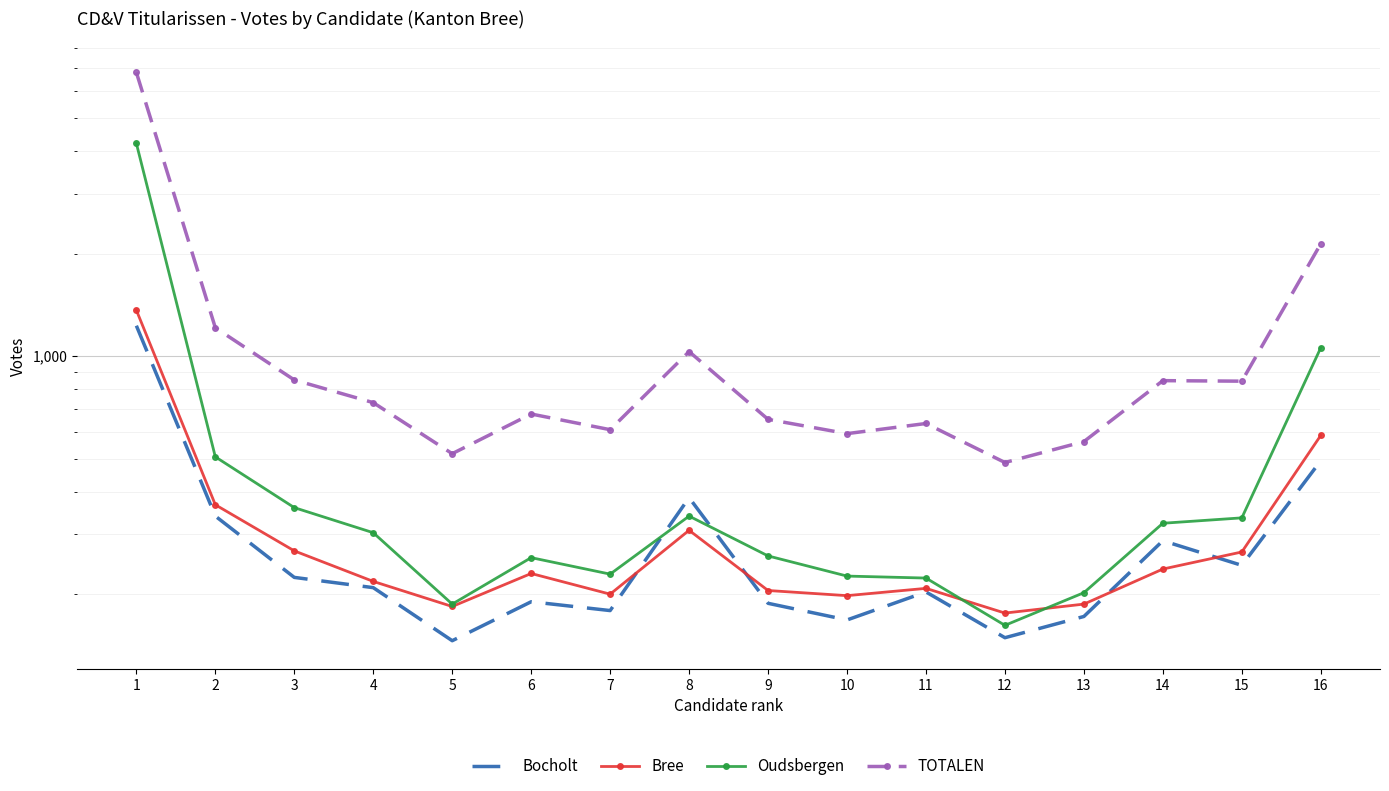

Reading left to right, transcribe all the data shown in this chart.

Bocholt: 1228	339	224	209	146	190	179	384	188	168	203	149	172	287	243	493
Bree: 1364	366	268	218	184	230	200	308	205	198	208	176	187	237	266	585
Oudsbergen: 4211	506	359	303	187	256	229	339	259	226	223	162	202	323	335	1058
TOTALEN: 6803	1211	851	730	517	676	608	1031	652	592	634	487	561	847	844	2136